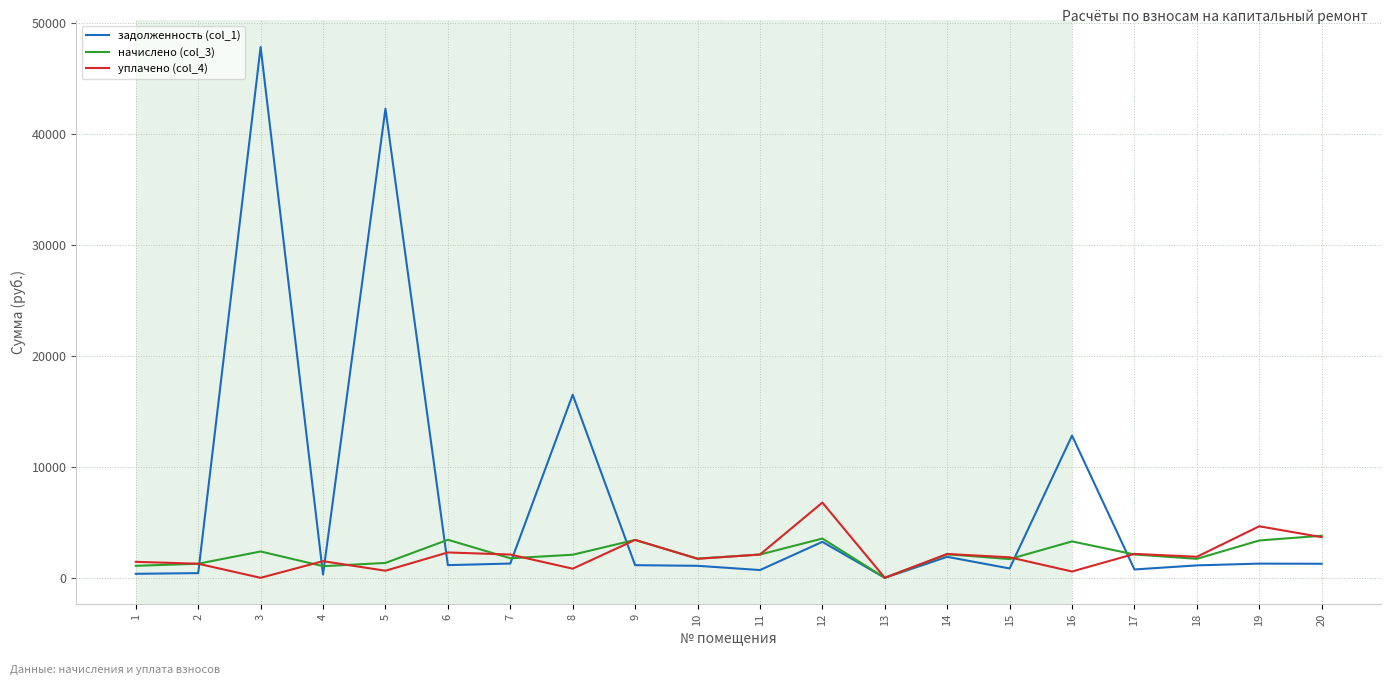

At which category is the sum across all series the highest?

3